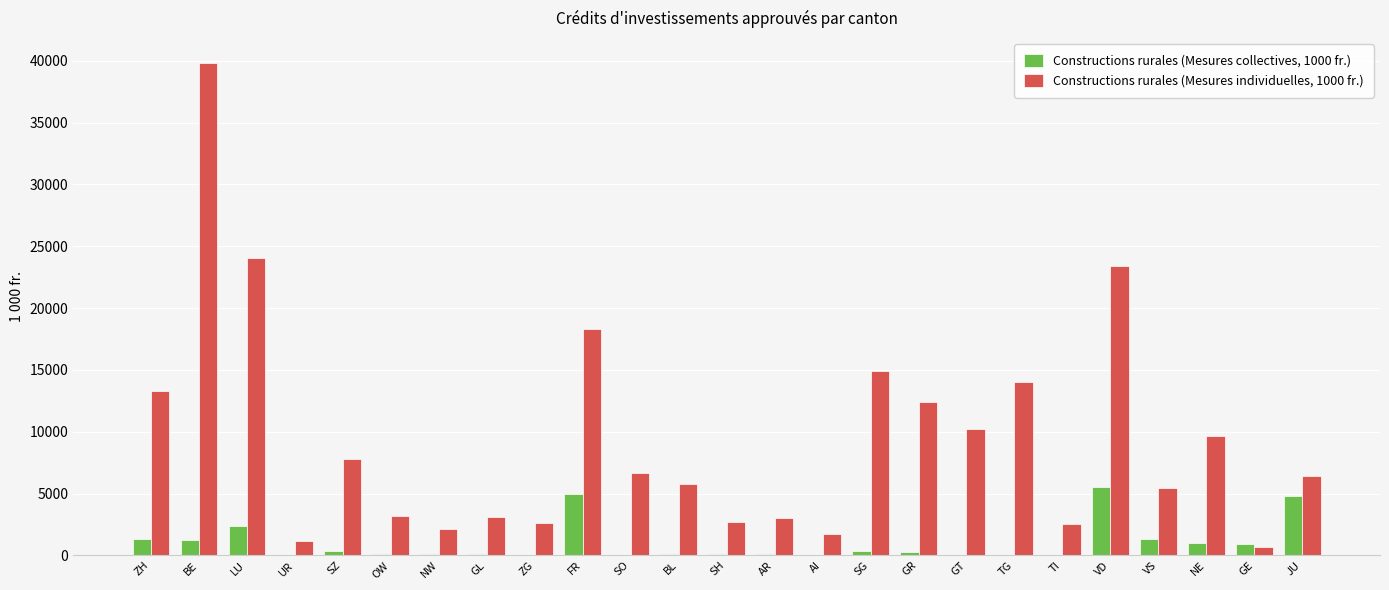

At which category is the sum across all series the highest?

BE